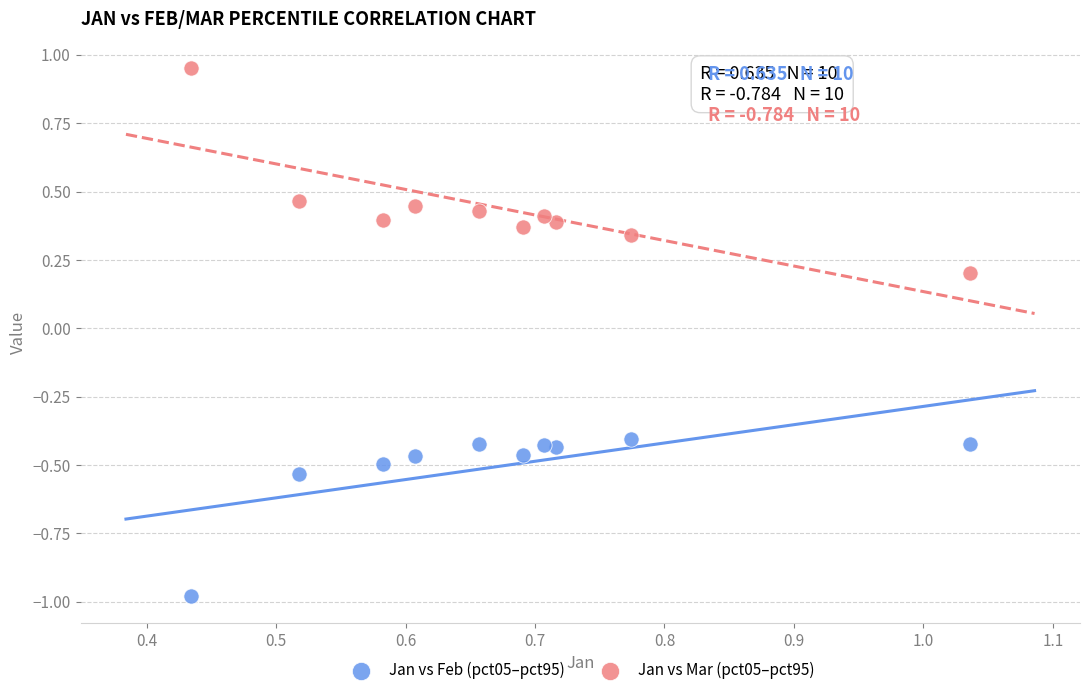

Which series reaches the minimum Y coordinate?

Jan vs Feb (pct05–pct95)